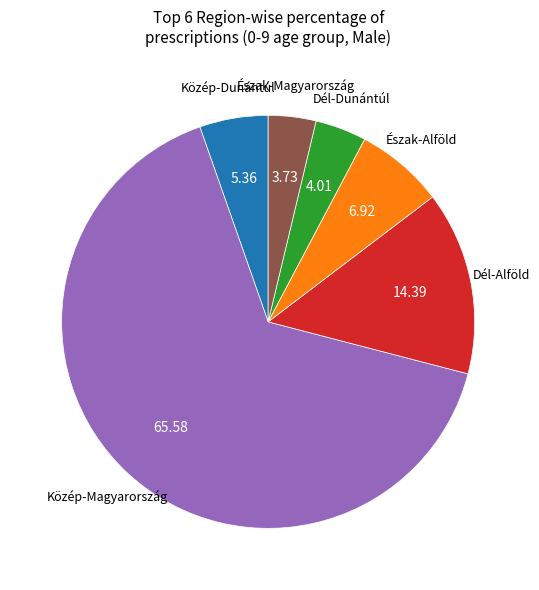

Count the number of slices in the pie.

6